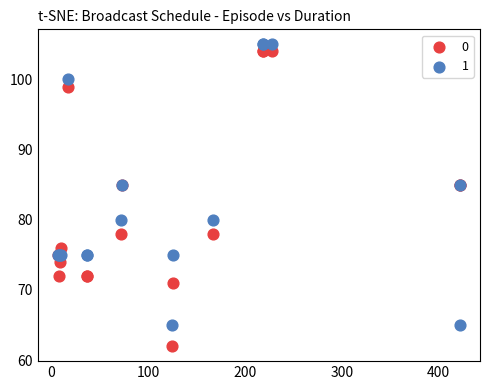

What is the X range (max minus min) for the scatter plot?

415